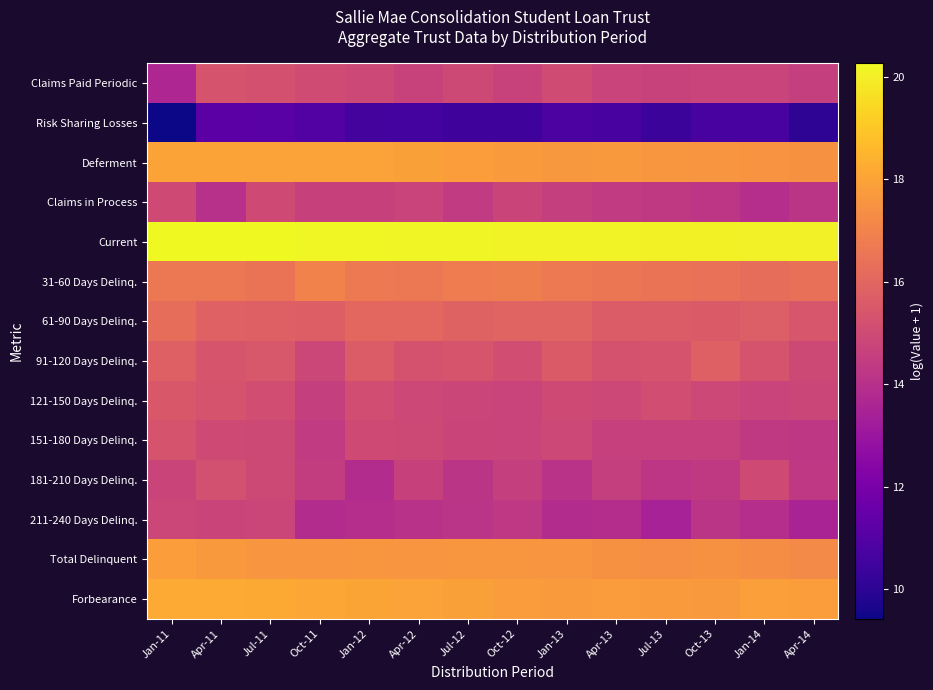

Which series changed the most between Apr-11 and Jul-11?

Claims in Process